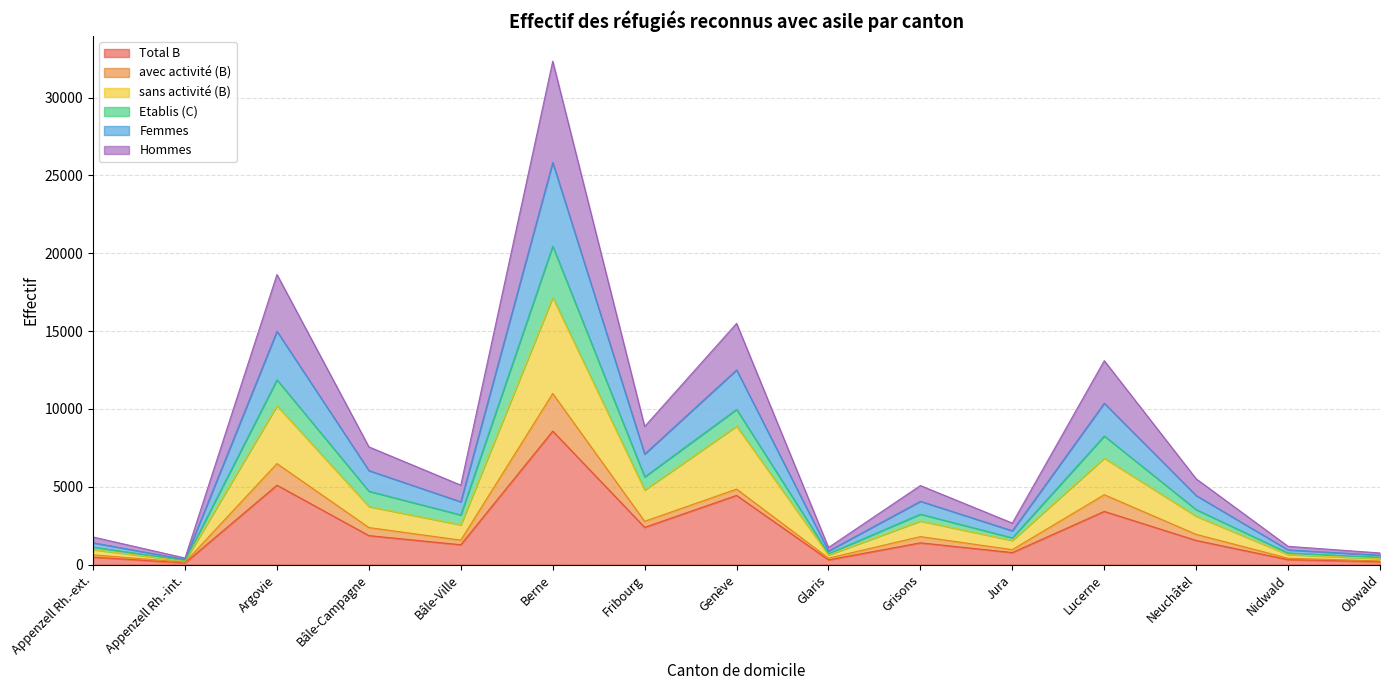

What is the maximum value for Total B?

8581